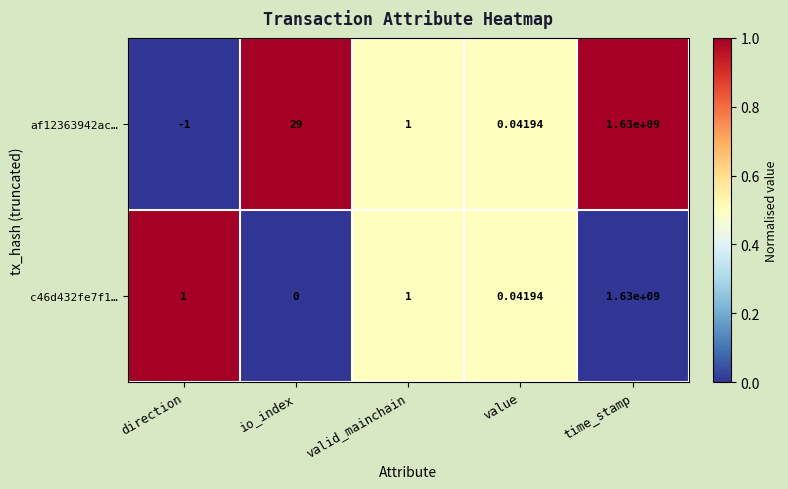

At which label does af12363942ac… first exceed 1?

io_index